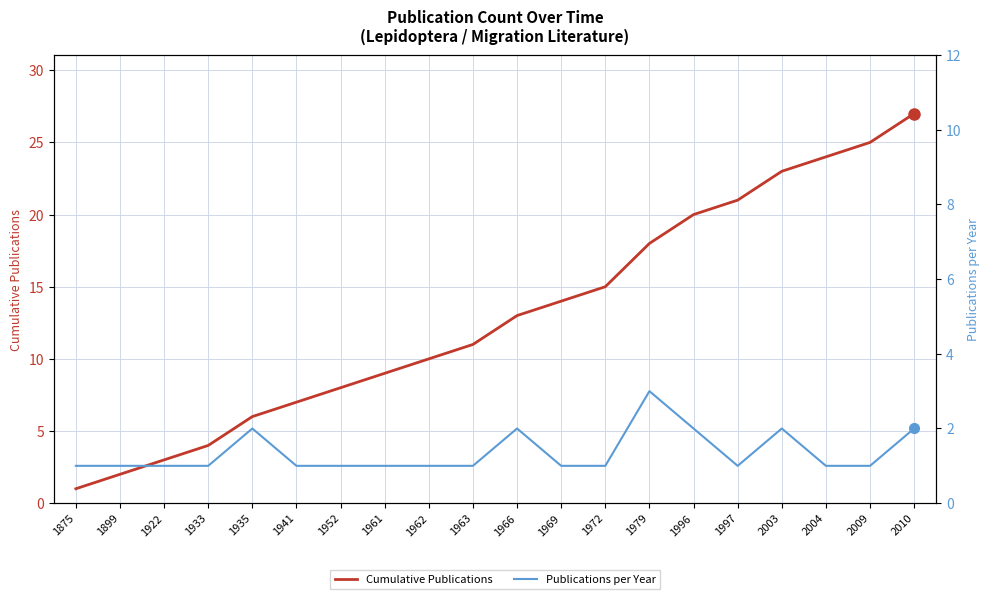

Rank the series by their maximum value, from highest to lowest.

Cumulative Publications, Publications per Year